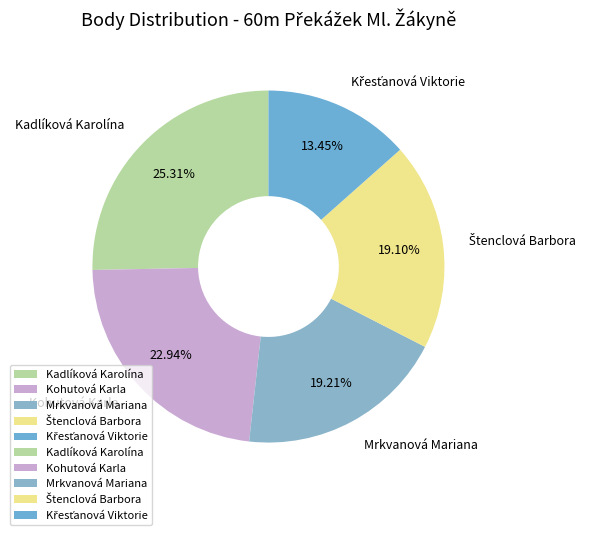

Is there a majority slice in this chart?

No